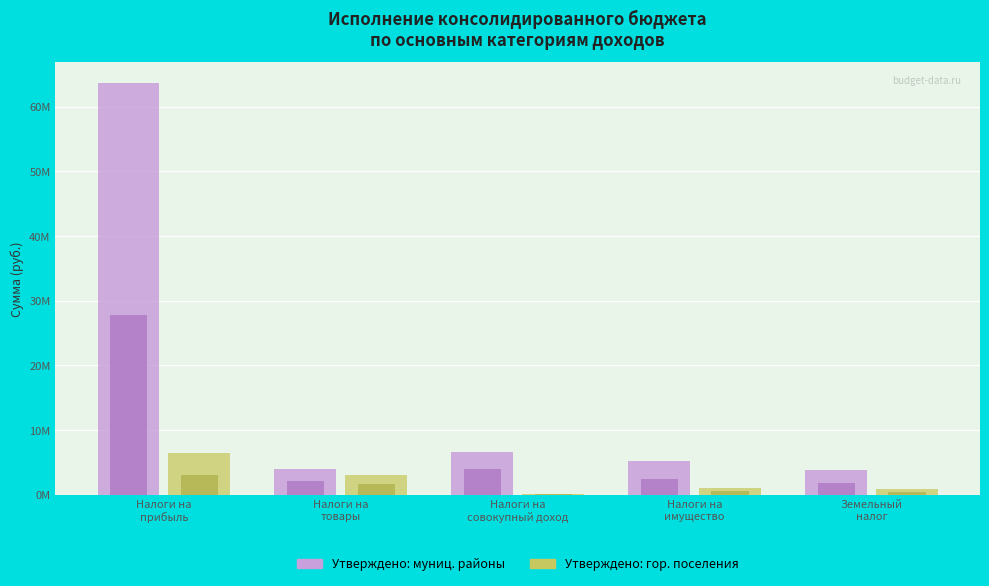

Does the chart contain stacked bars?

No